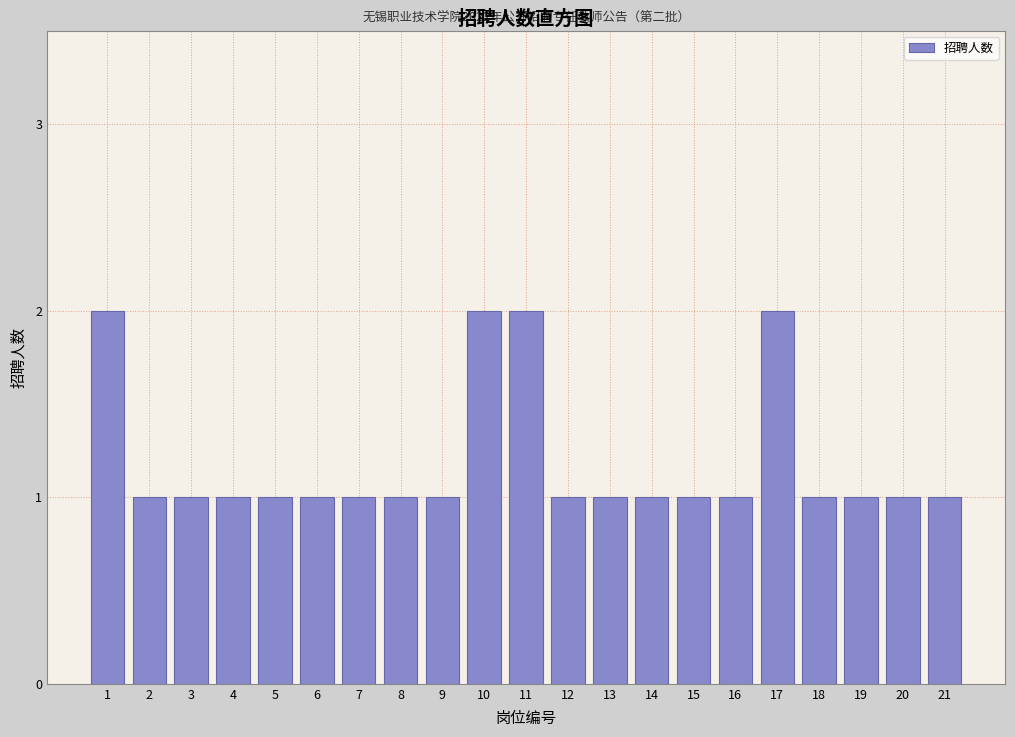

Reading right to left, what are all the values shown in this chart?

1	1	1	1	2	1	1	1	1	1	2	2	1	1	1	1	1	1	1	1	2